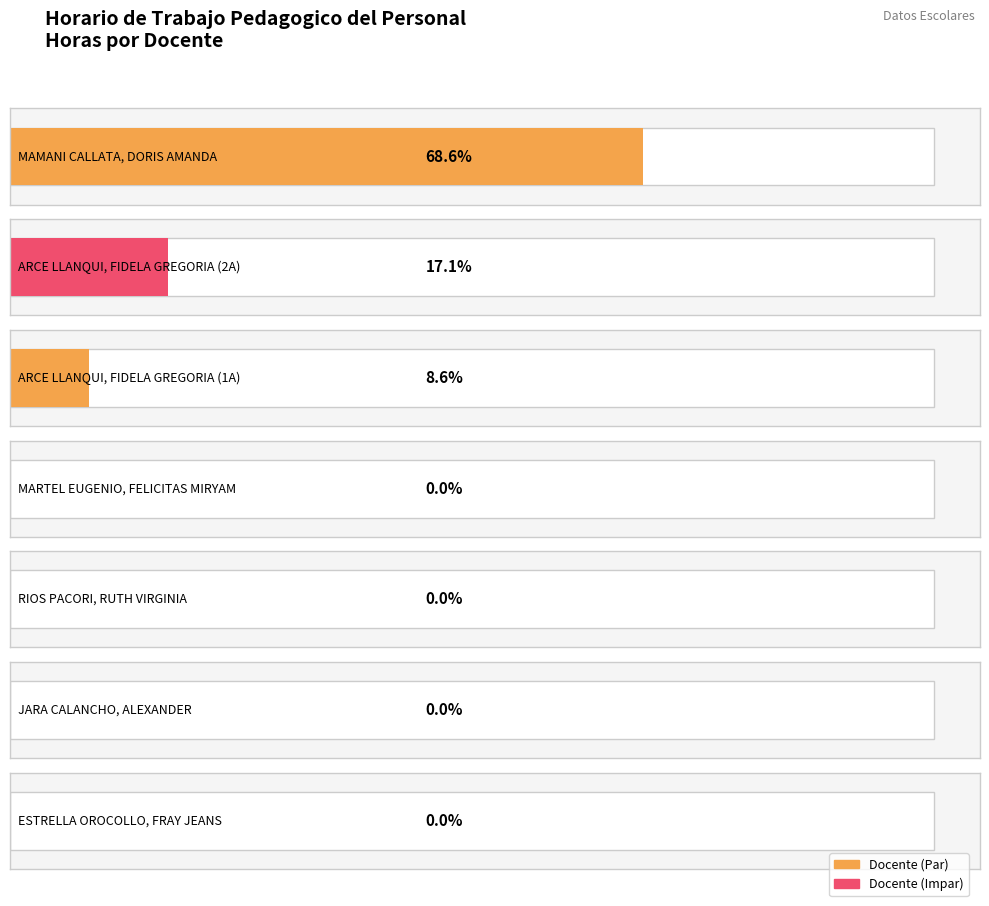

Is it true that the value at RIOS PACORI, RUTH VIRGINIA is 0?

True